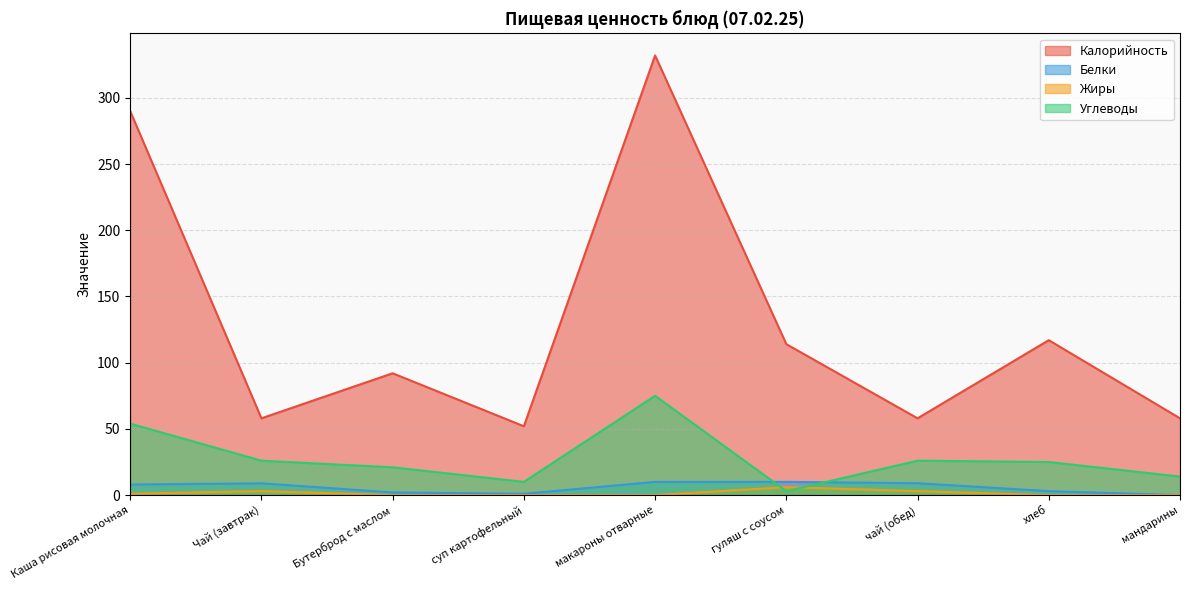

Is the value of Жиры at макароны отварные greater than the value of Калорийность at макароны отварные?

No